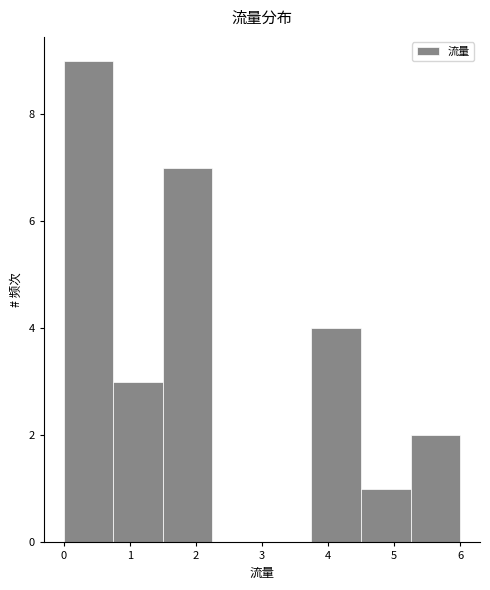

How tall is the bar that spans 0.00 to 0.75 on the x-axis? Neither the bar edges nor the heights are printed on the chart, so give them approximately, as read against the axes.

9